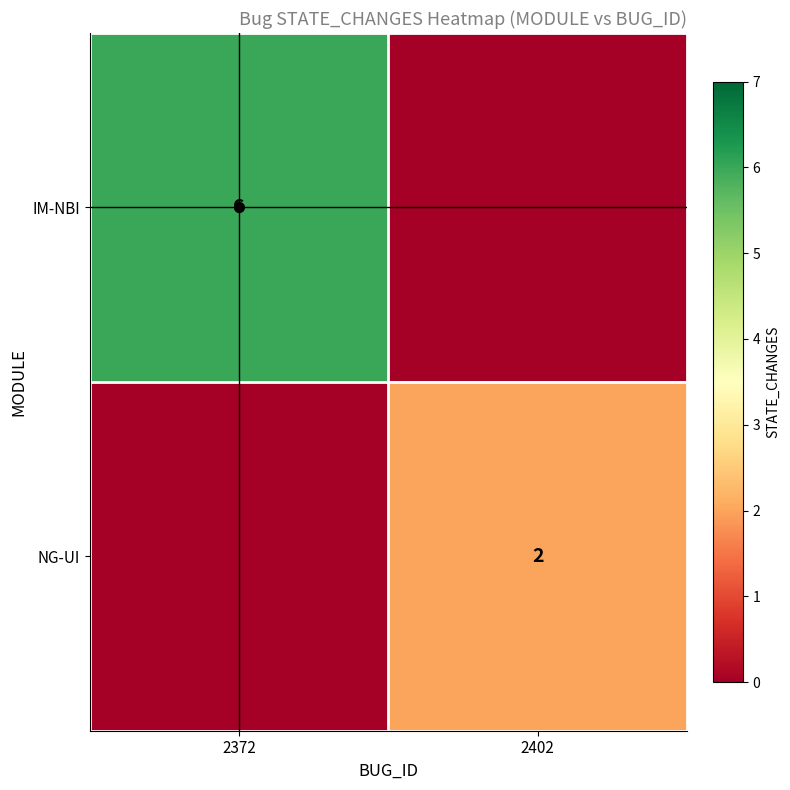

What is the maximum value shown in the chart?

6